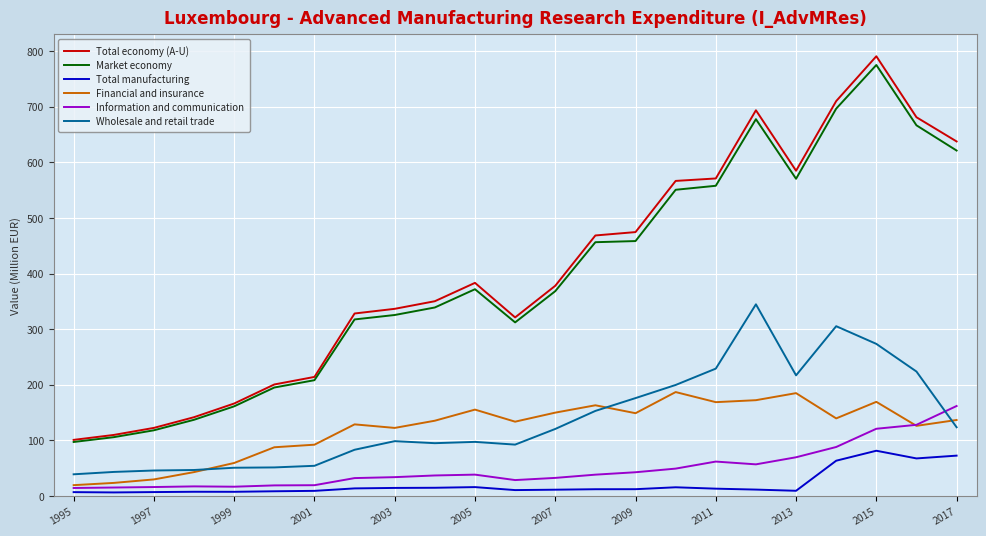

What is the lowest value of the Wholesale and retail trade series?

38.9